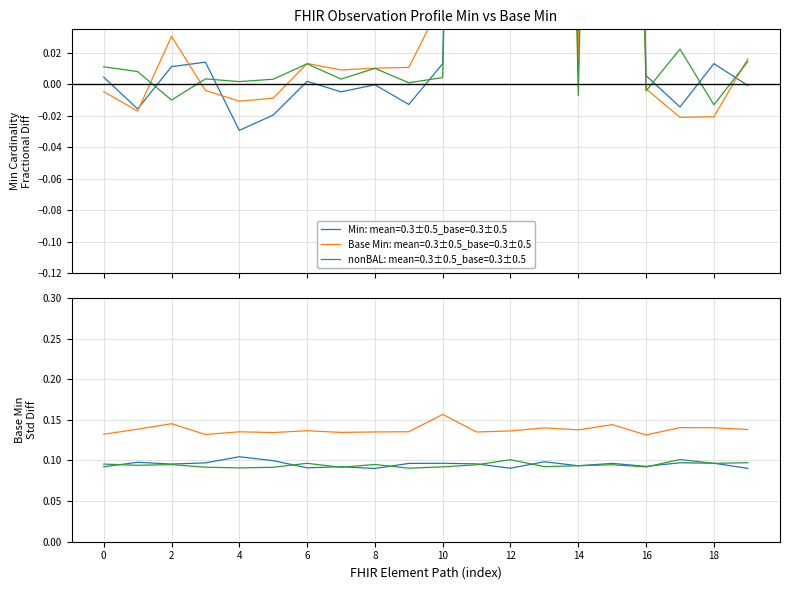

How many lines are shown in the chart?

3